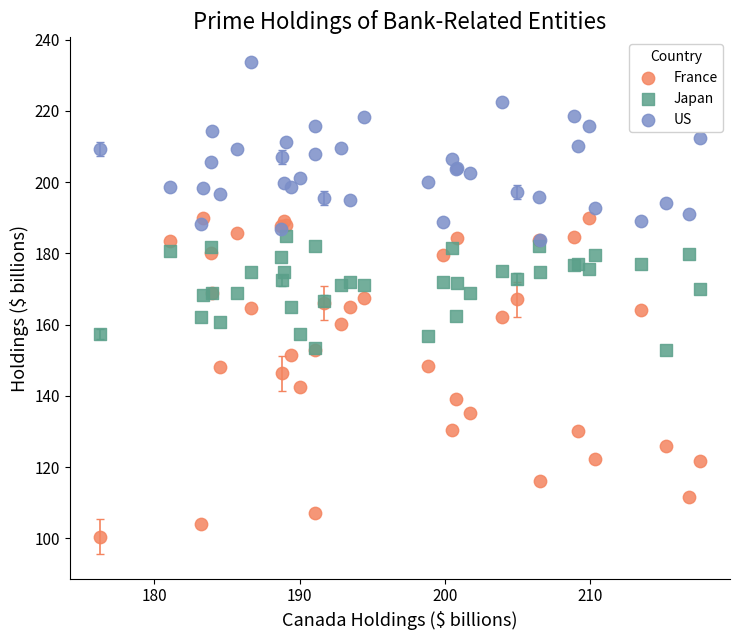

What are all the series names shown in the legend?

France, Japan, US